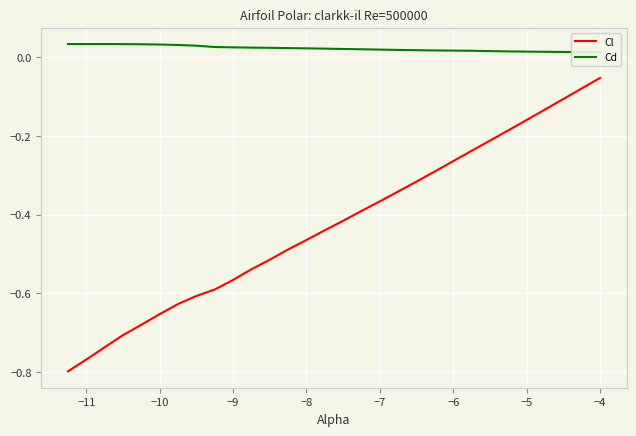

How many categories are shown in the chart?

30